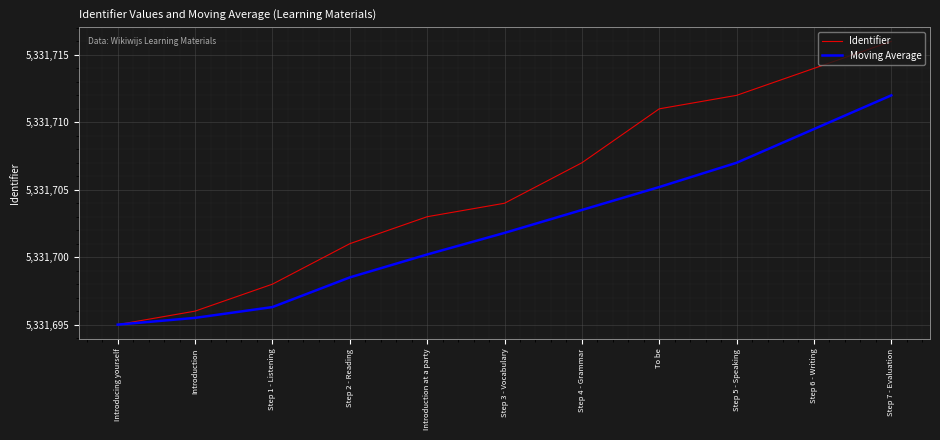

Reading left to right, what are all the values shown in this chart?

Identifier: Introducing yourself=5331695.0	Introduction=5331696.0	Step 1 - Listening=5331698.0	Step 2 - Reading=5331701.0	Introduction at a party=5331703.0	Step 3 - Vocabulary=5331704.0	Step 4 - Grammar=5331707.0	To be=5331711.0	Step 5 - Speaking=5331712.0	Step 6 - Writing=5331714.0	Step 7 - Evaluation=5331716.0
Moving Average: Introducing yourself=5331695.0	Introduction=5331695.5	Step 1 - Listening=5331696.3	Step 2 - Reading=5331698.5	Introduction at a party=5331700.2	Step 3 - Vocabulary=5331701.8	Step 4 - Grammar=5331703.5	To be=5331705.2	Step 5 - Speaking=5331707.0	Step 6 - Writing=5331709.5	Step 7 - Evaluation=5331712.0